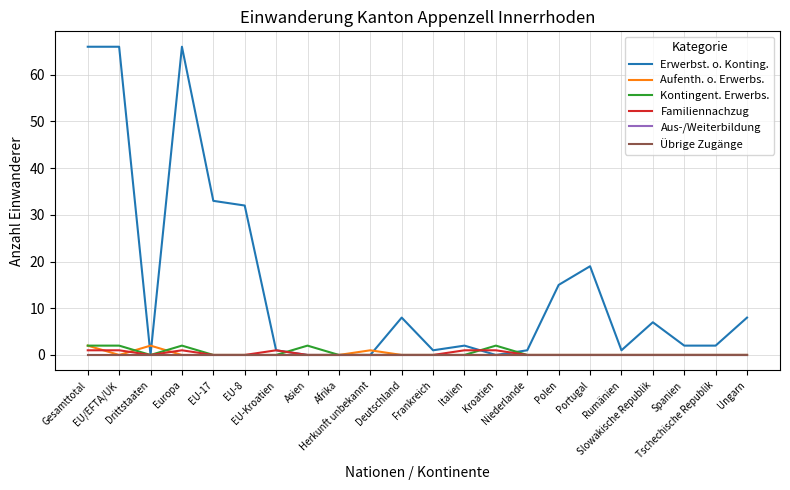

Does the chart have visible grid lines?

Yes